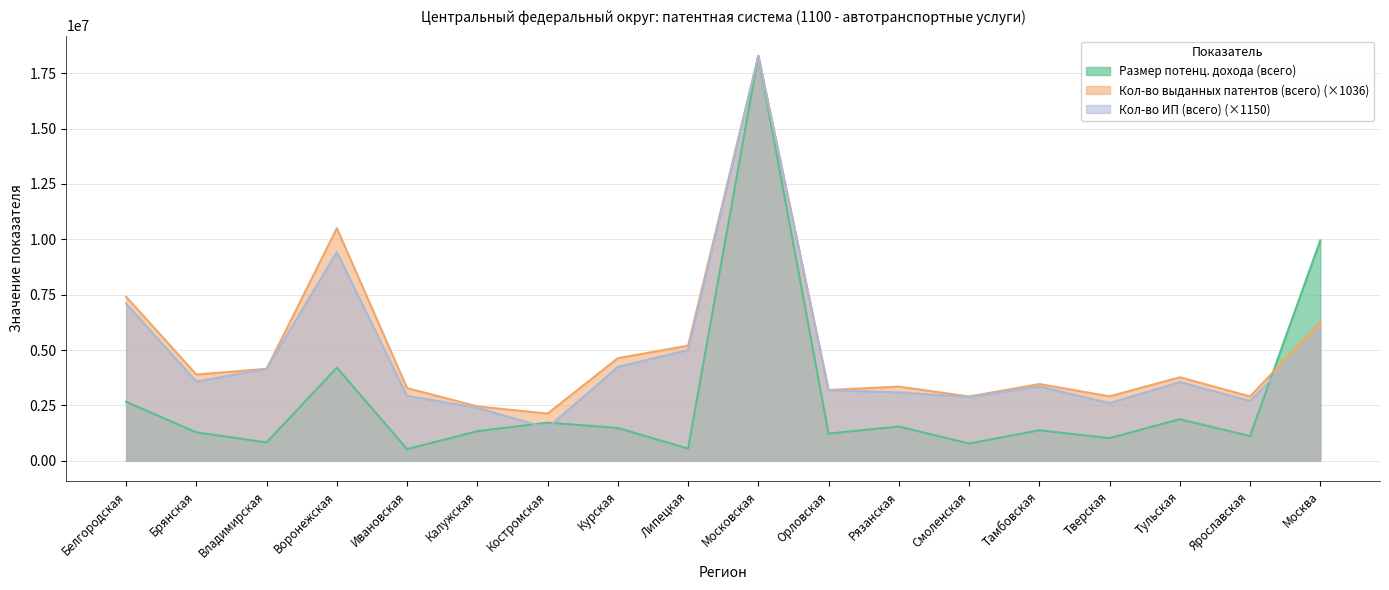

What is the difference between the maximum and minimum values in the Кол-во ИП (всего) series?

16799880.8